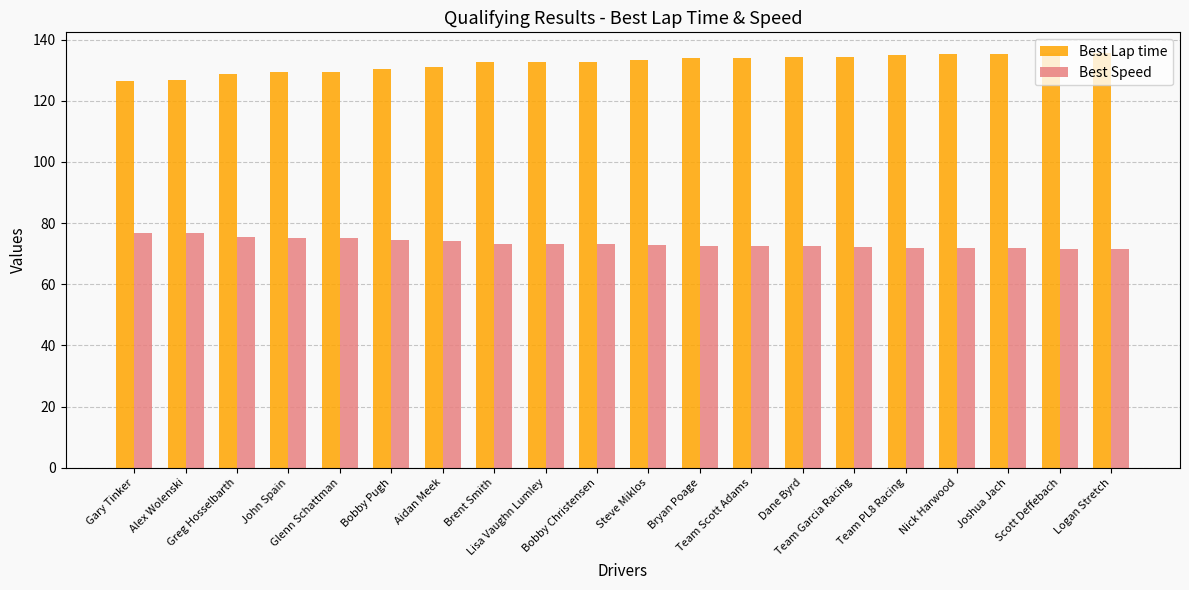

How many bars are there in each group?

2